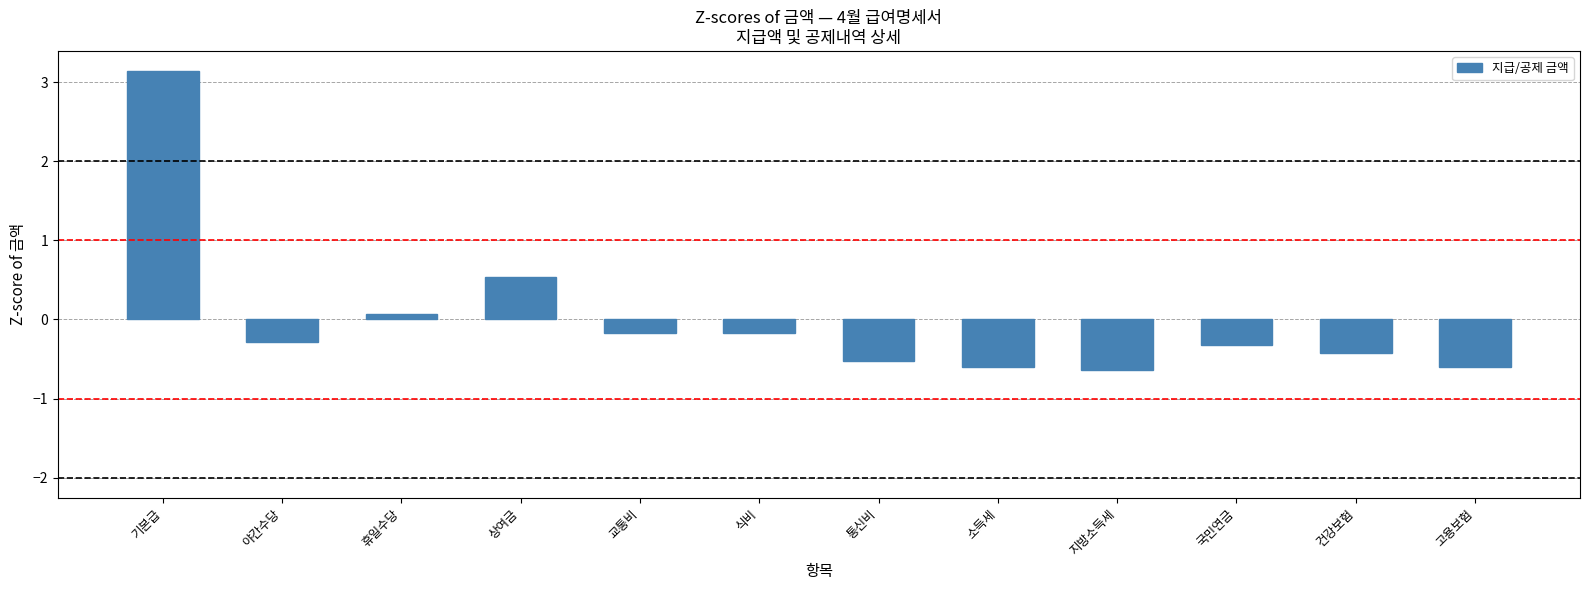

What is the change in value from 식비 to 지방소득세?

-0.5